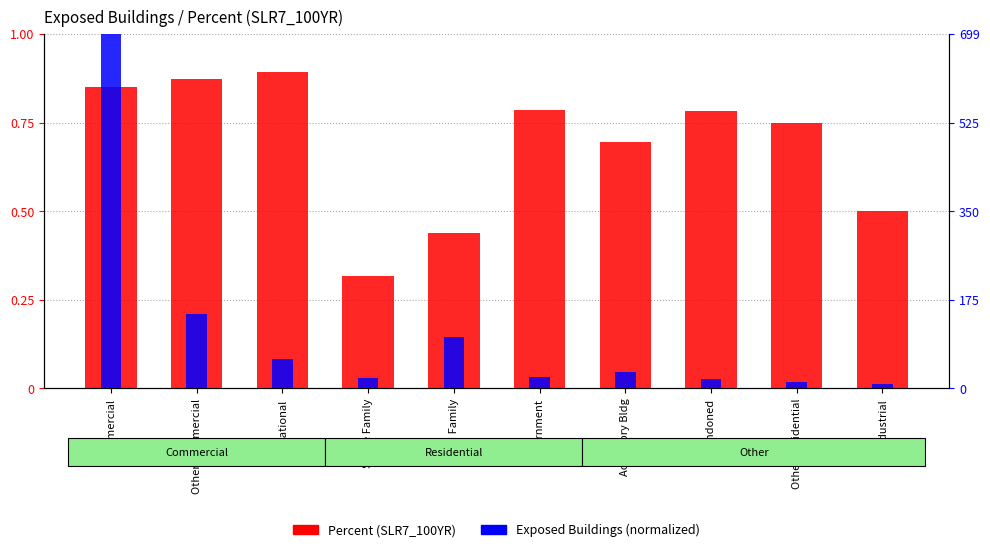

Between Commercial and Abandoned, which series saw the biggest shift?

Exposed Buildings (normalized)